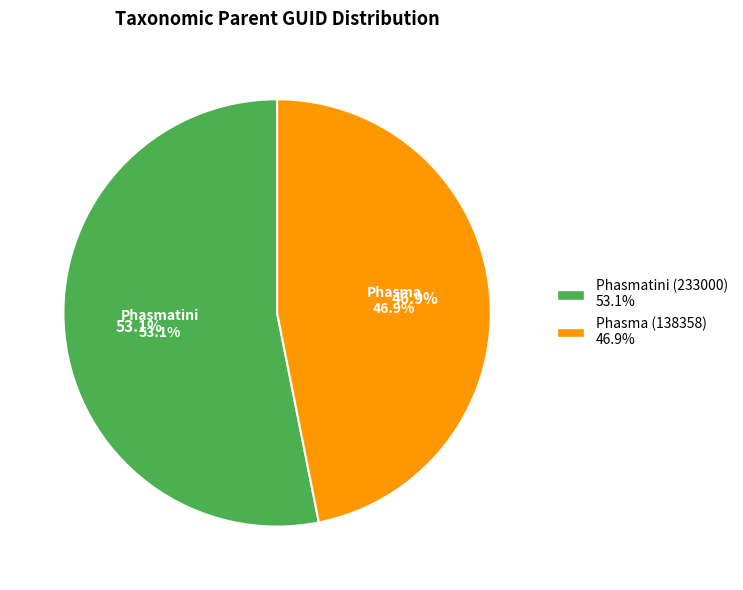

To the nearest percent, what is the difference between the largest and smallest slice percentages?

6%